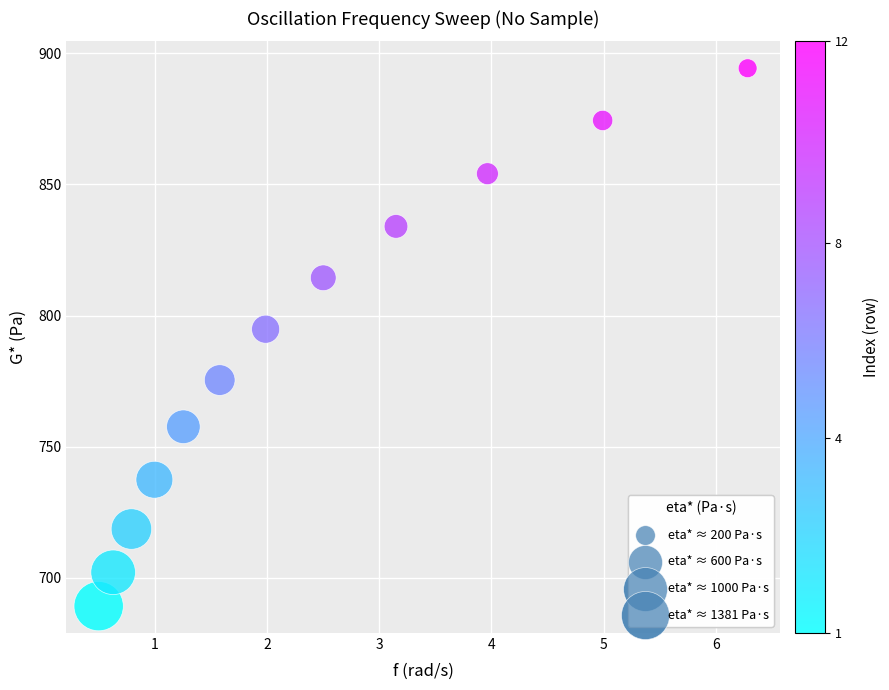

What Y value in the scatter plot is closest to 791?

794.8